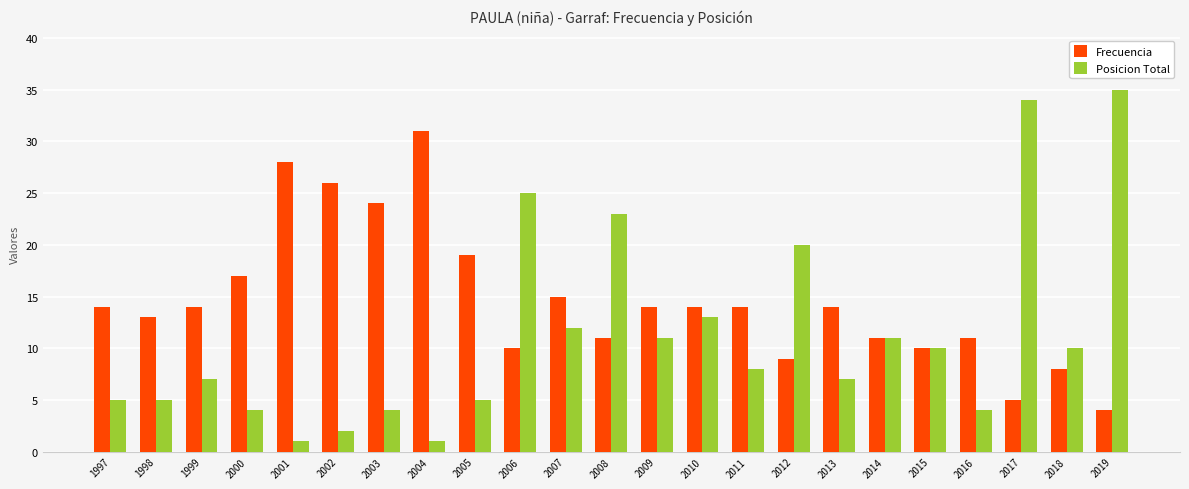

Which series changed the most between 1997 and 2019?

Posicion Total